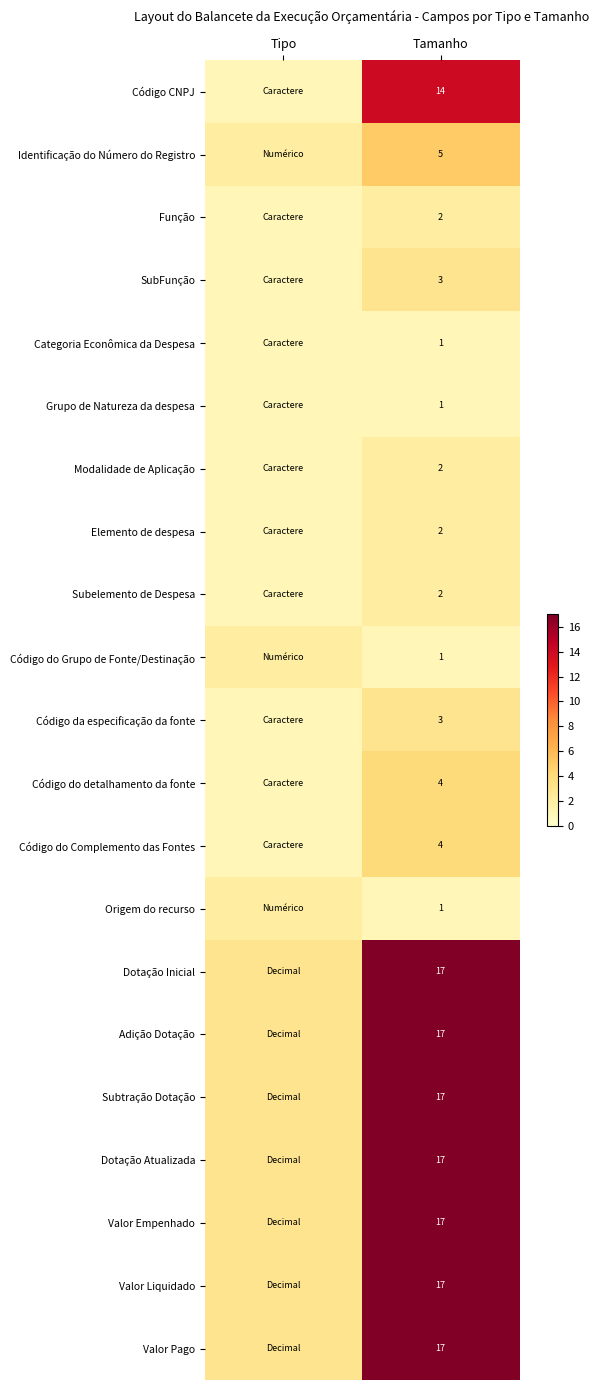

The value of Valor Liquidado at Tamanho is 17. True or false?

True